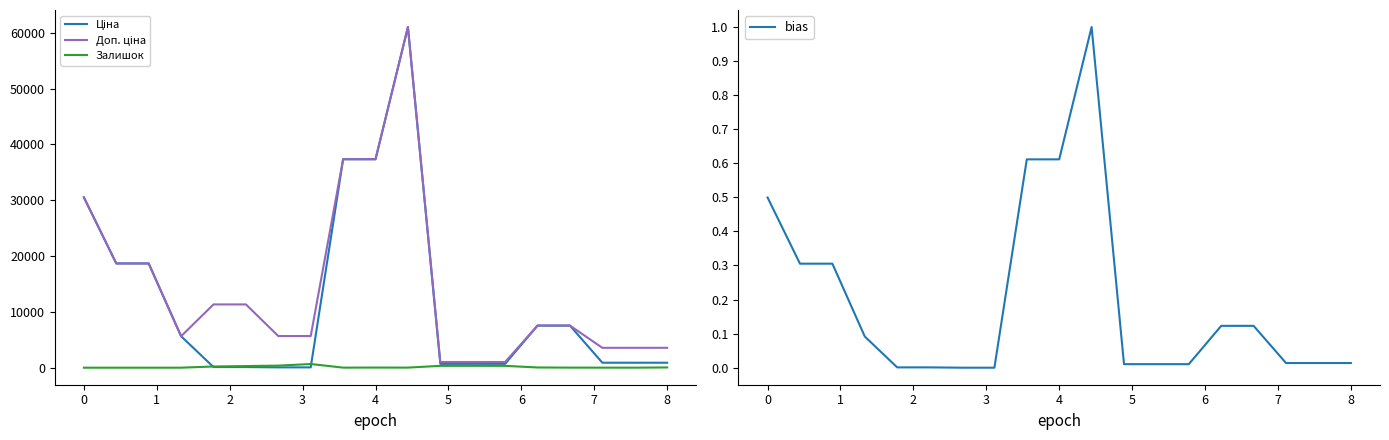

Is it true that bias equals 0.5 at 0?

True